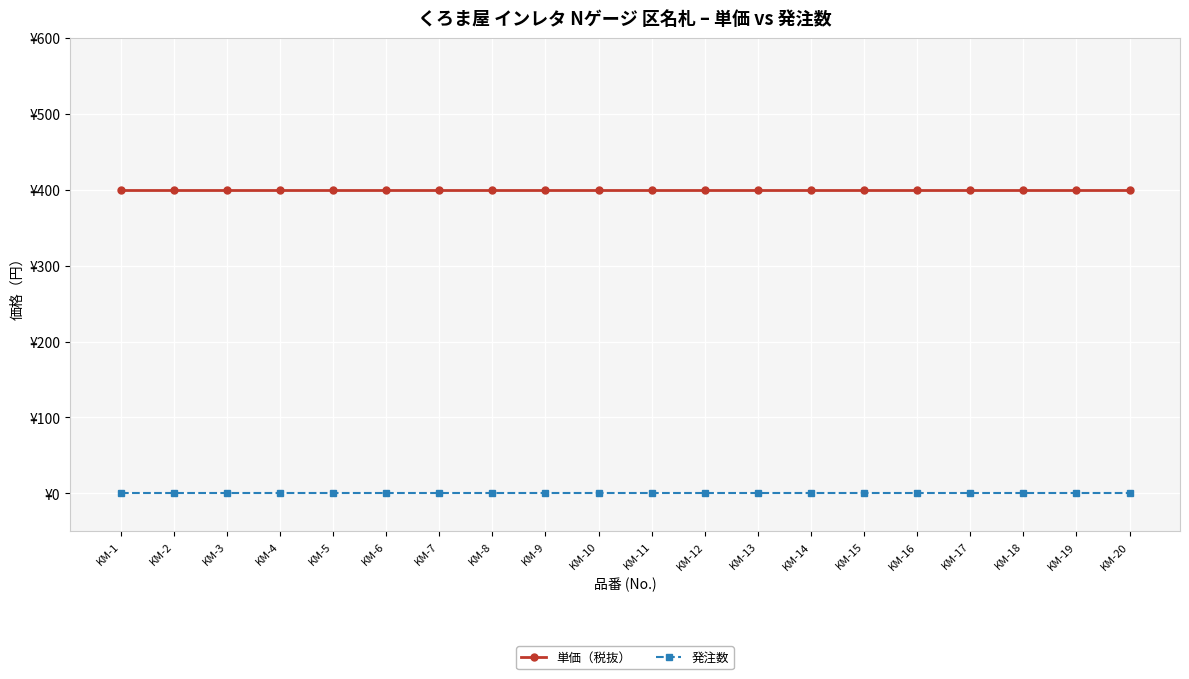

Does the chart have visible grid lines?

Yes